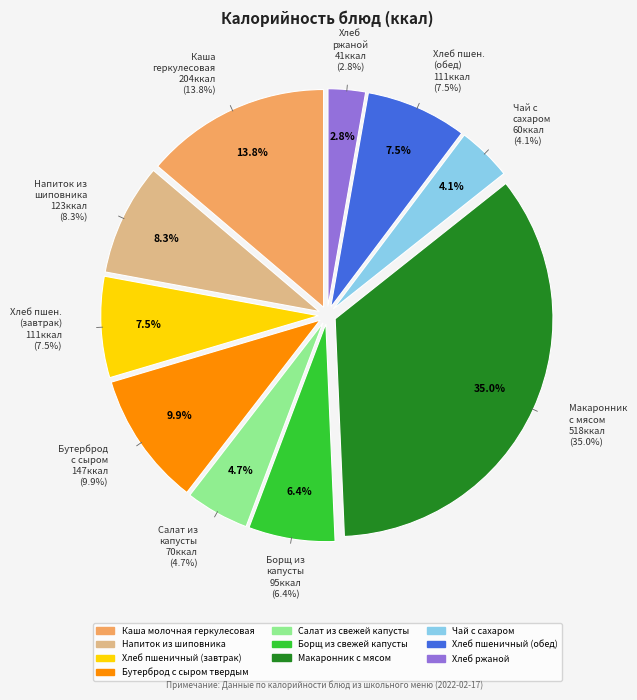

How many slices are in this pie chart?

10